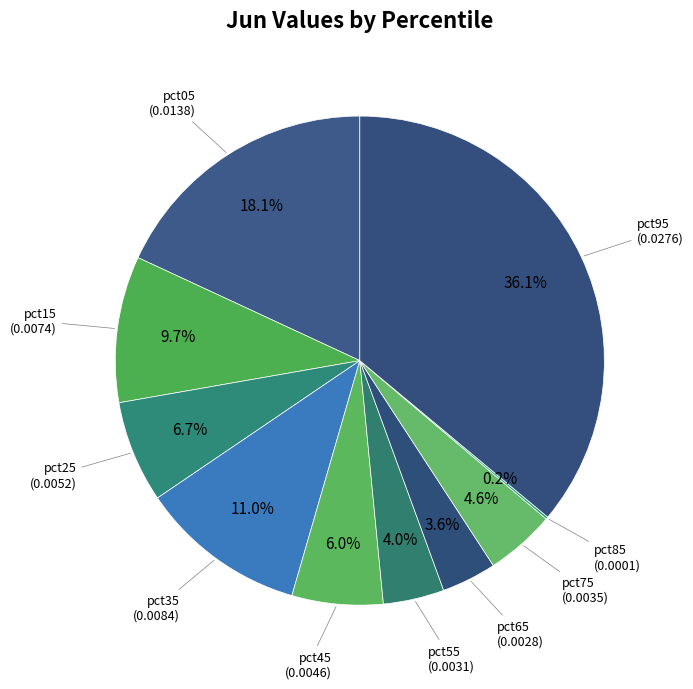

To the nearest percent, what is the difference between the largest and smallest slice percentages?

36%